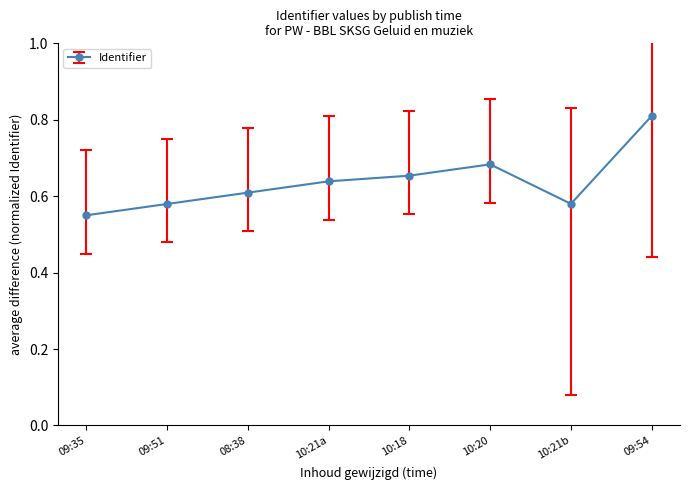

Is it true that the value at 09:51 is 0.6?

True